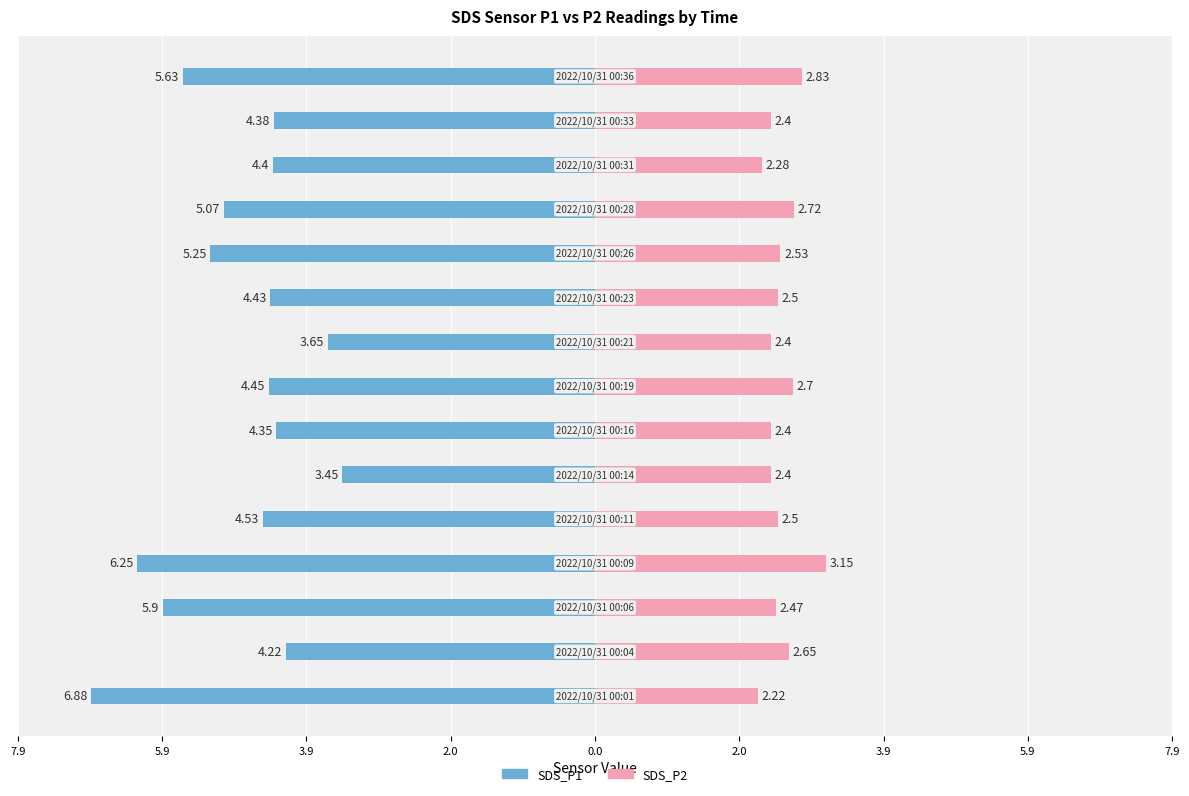

What is the difference between the maximum and minimum values in the SDS_P2 series?

0.9